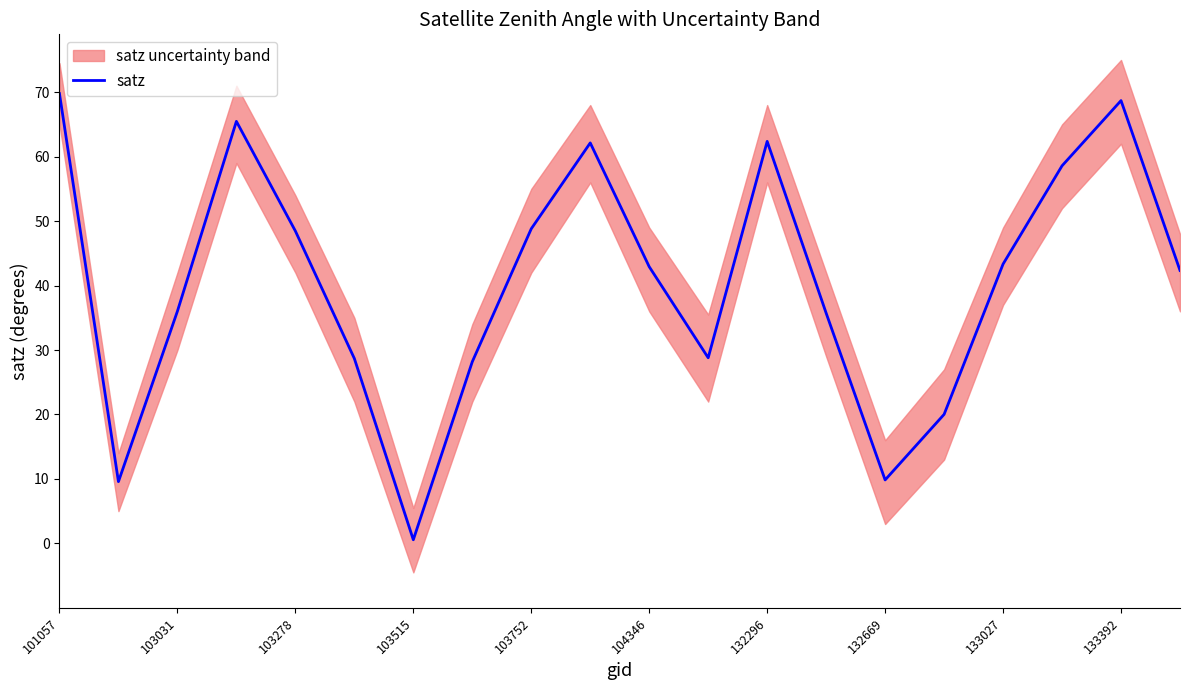

How many interior local peaks (higher than both neighbors) does the data have?

4